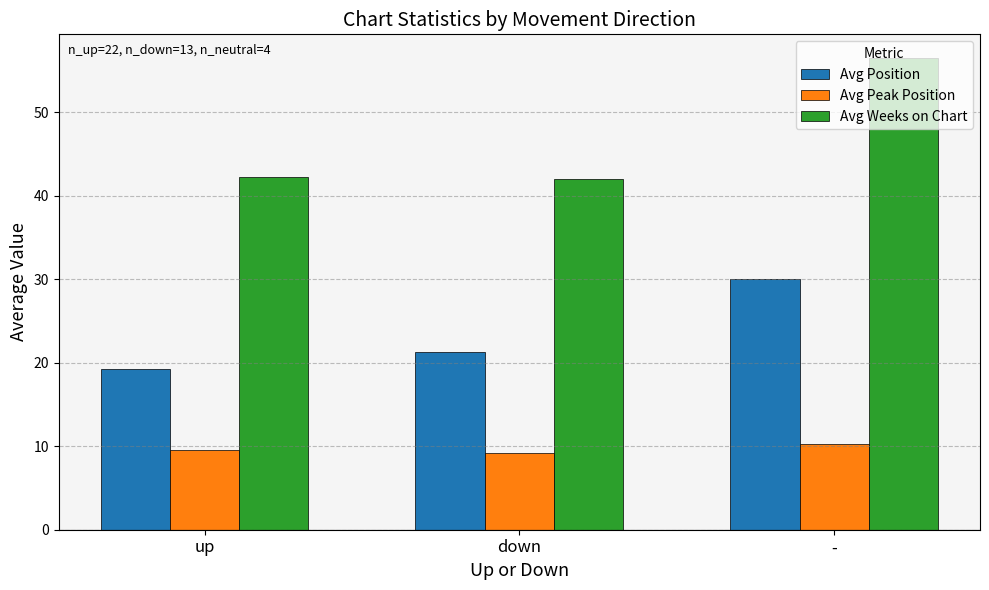

What is the value of the Avg Position bar at the 1st from the left?

19.2